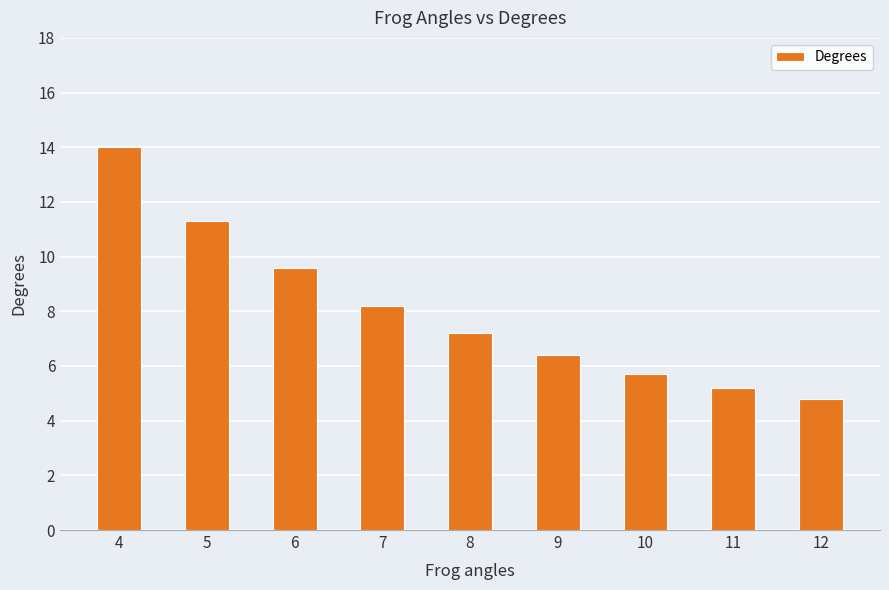

Reading left to right, extract all data points from this chart.

14.0	11.3	9.6	8.2	7.2	6.4	5.7	5.2	4.8